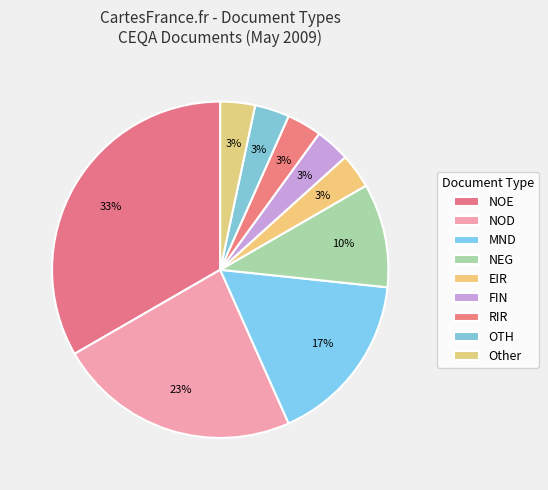

True or false: MND accounts for 17% of the total.

True